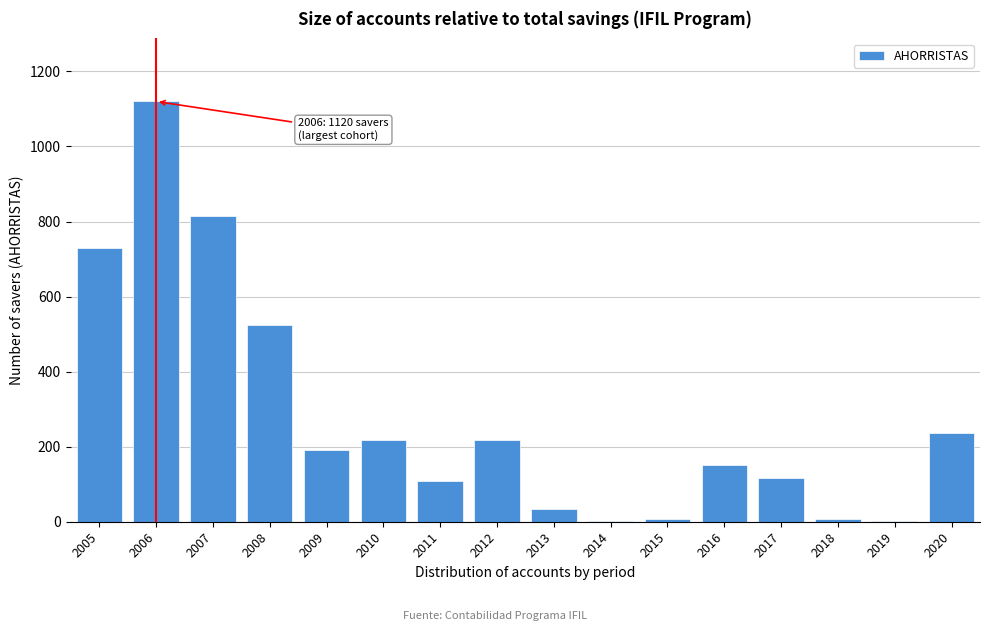

At which label is the value closest to 560?

2008